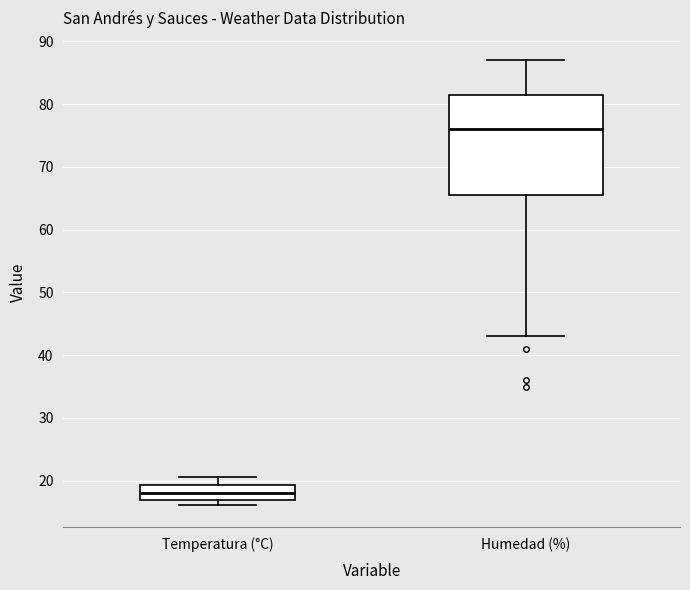

Which box's median line is the lowest?

Temperatura (°C)